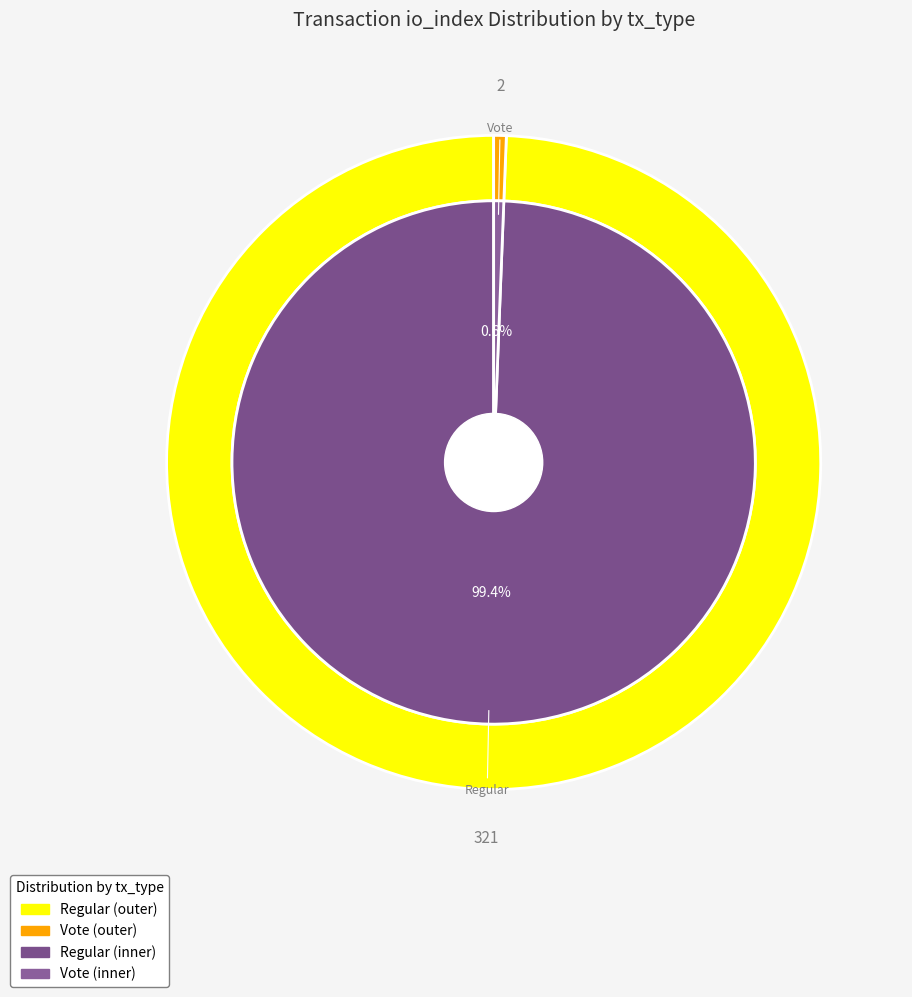

Combined, do Vote and Regular account for over 50%?

Yes